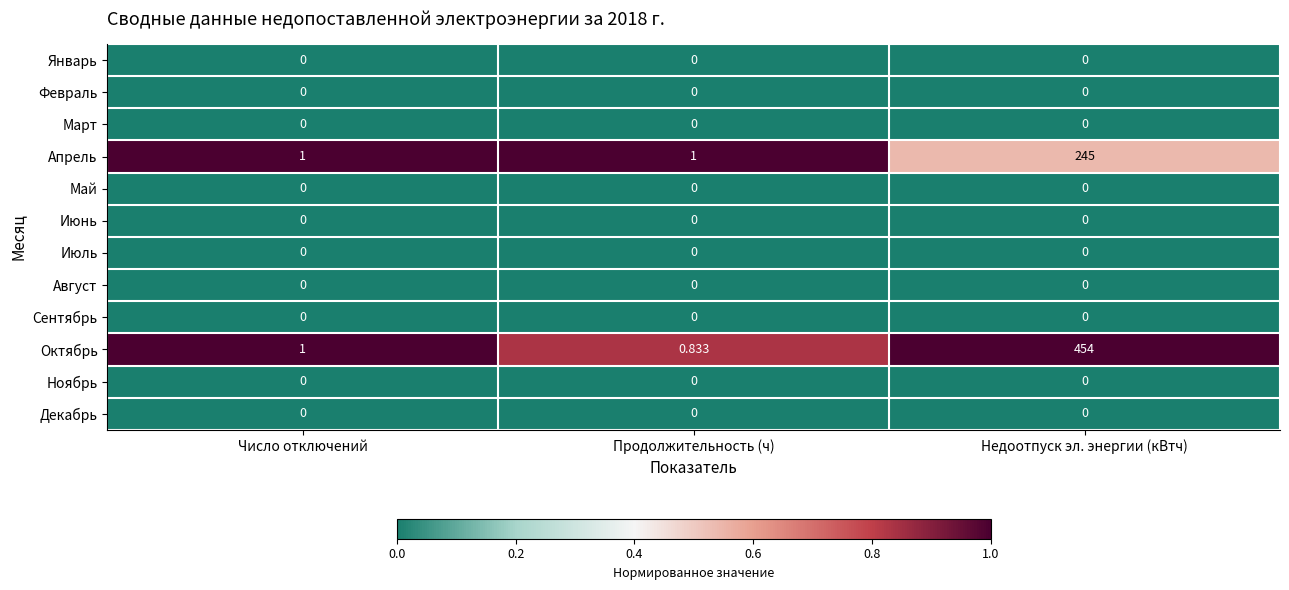

Which series has the largest total across all categories?

Октябрь